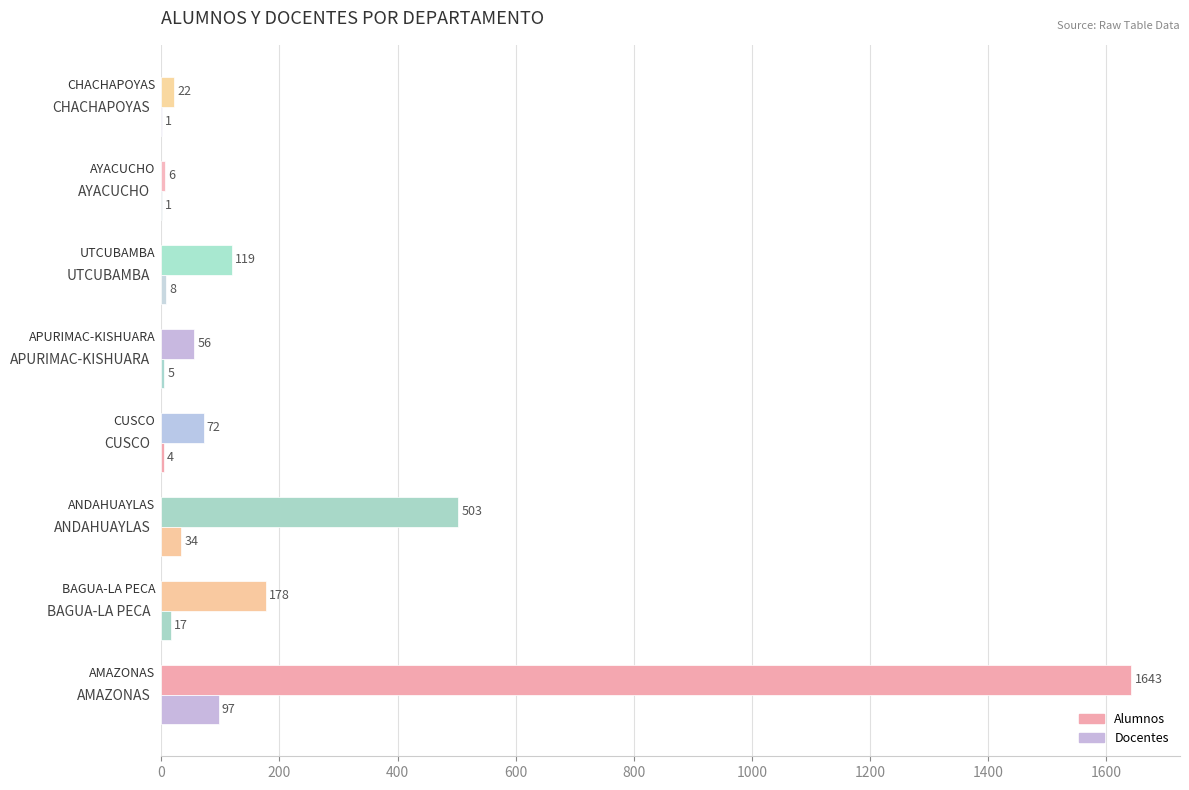

How many categories are shown in the chart?

8